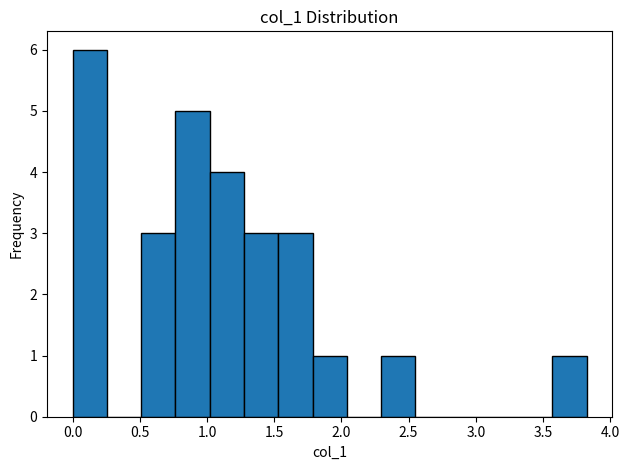

Which range on the x-axis has the tallest bar?

0.00 to 0.25